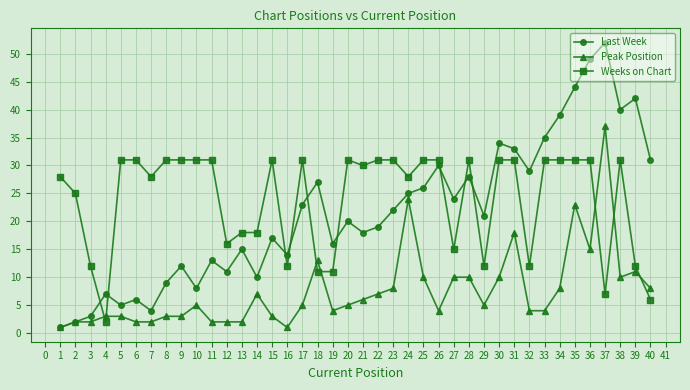

Which series changed the most between 12 and 28?

Last Week